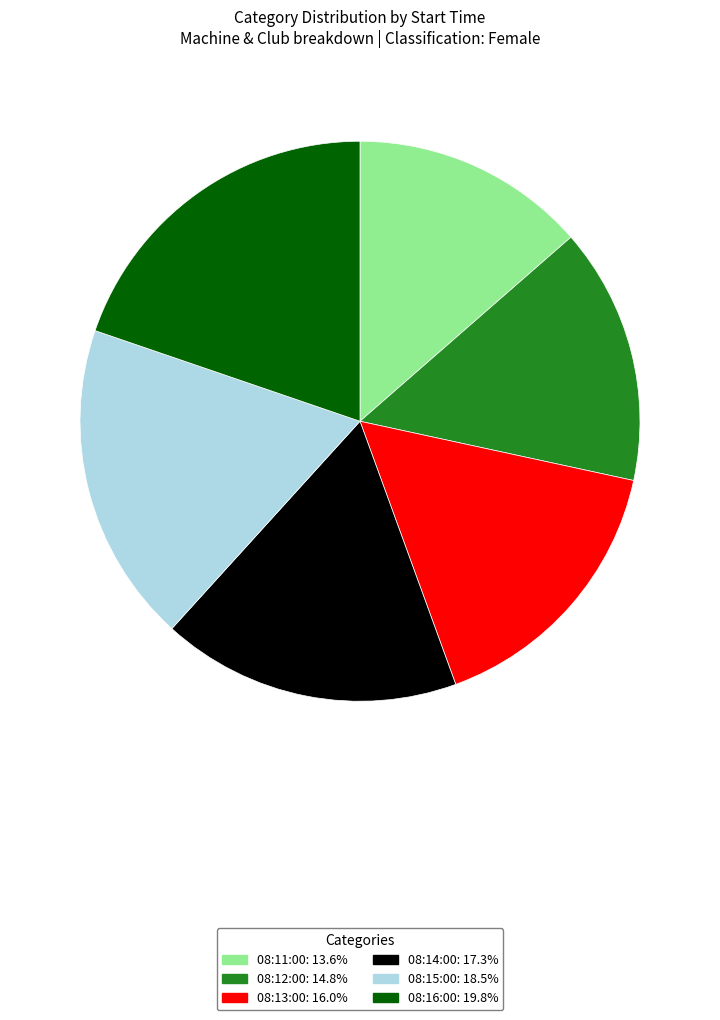

Do 08:16:00 and 08:14:00 together represent more than half of the pie?

No